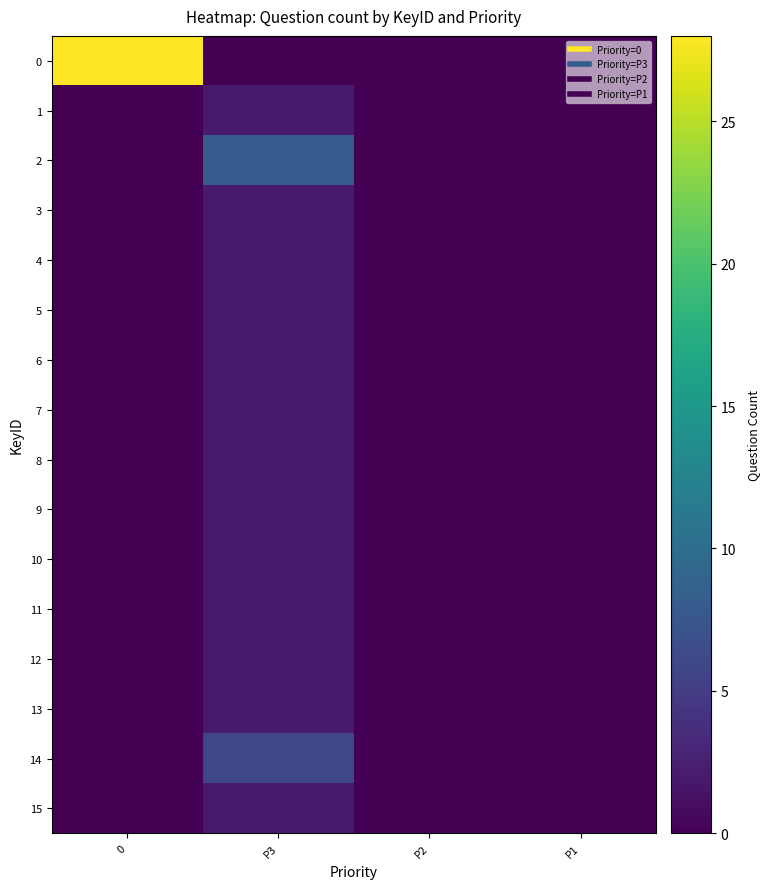

At how many categories does at least one series exceed 8?

1